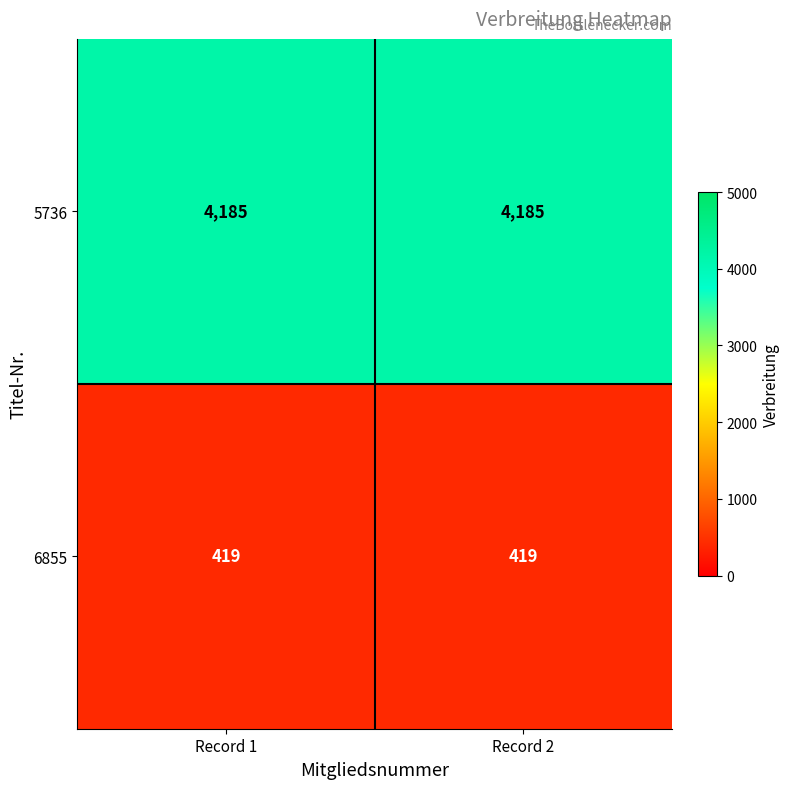

What is the minimum value shown in the chart?

419